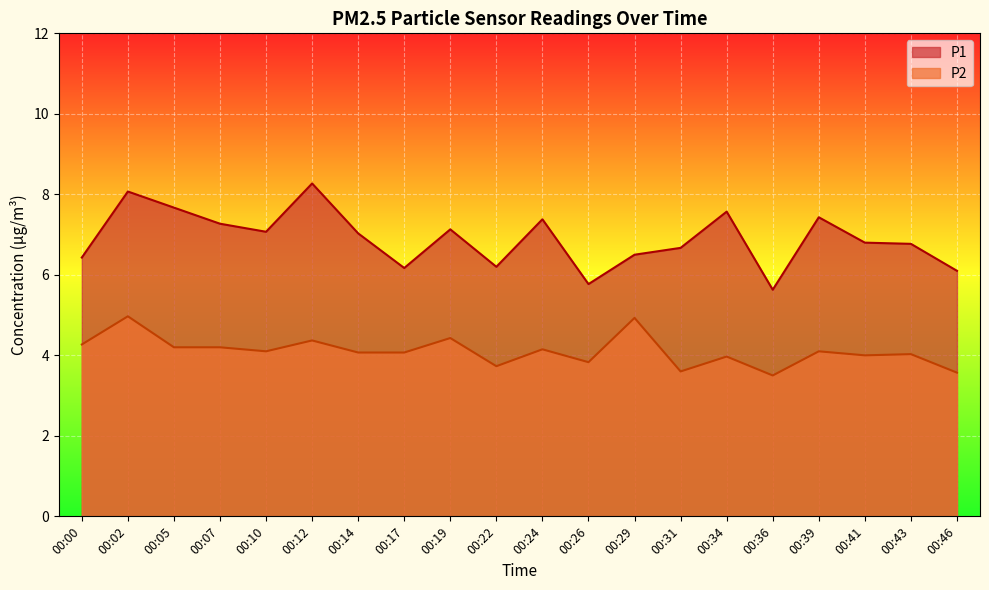

What is the value of the P1 point at the 17th from the left?

7.4